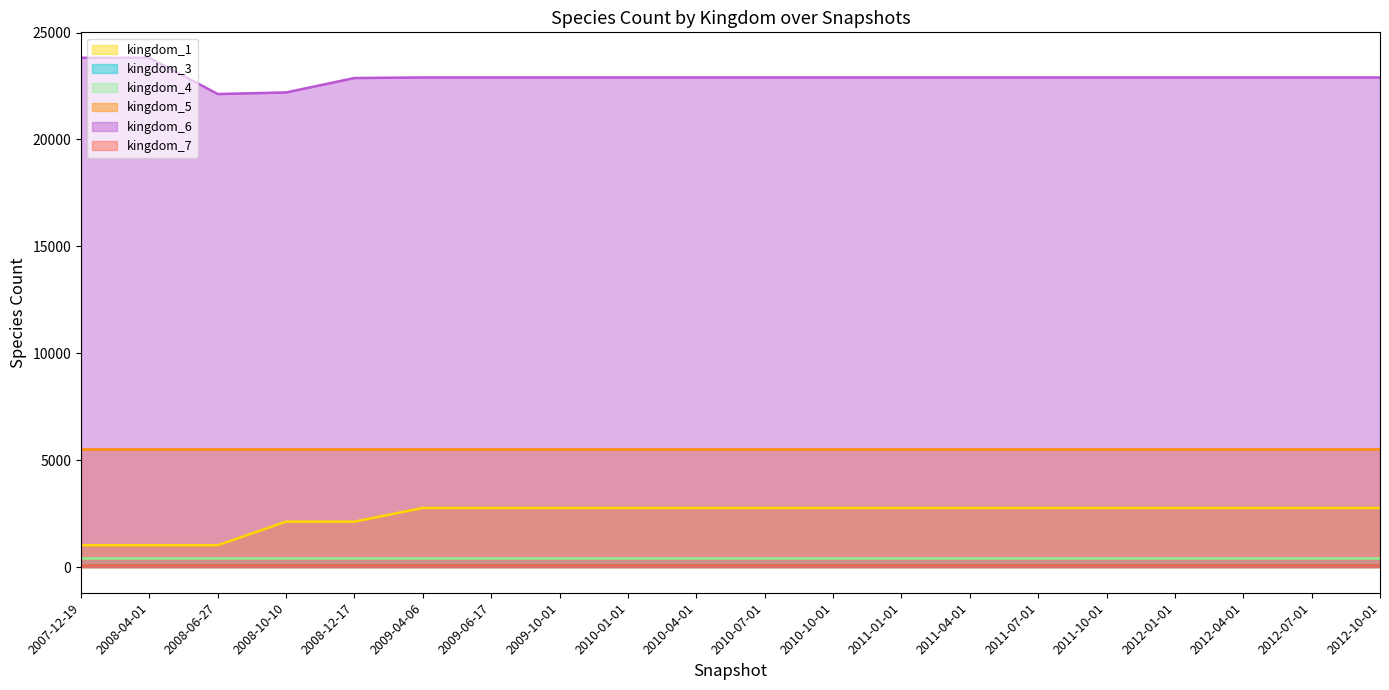

Reading left to right, transcribe all the data shown in this chart.

kingdom_1: 2007-12-19=1031	2008-04-01=1031	2008-06-27=1031	2008-10-10=2133	2008-12-17=2133	2009-04-06=2774	2009-06-17=2774	2009-10-01=2774	2010-01-01=2774	2010-04-01=2774	2010-07-01=2774	2010-10-01=2774	2011-01-01=2774	2011-04-01=2774	2011-07-01=2774	2011-10-01=2774	2012-01-01=2774	2012-04-01=2774	2012-07-01=2774	2012-10-01=2774
kingdom_3: 2007-12-19=90	2008-04-01=90	2008-06-27=90	2008-10-10=90	2008-12-17=90	2009-04-06=90	2009-06-17=90	2009-10-01=90	2010-01-01=90	2010-04-01=90	2010-07-01=90	2010-10-01=90	2011-01-01=90	2011-04-01=90	2011-07-01=90	2011-10-01=90	2012-01-01=90	2012-04-01=90	2012-07-01=90	2012-10-01=90
kingdom_4: 2007-12-19=451	2008-04-01=451	2008-06-27=451	2008-10-10=451	2008-12-17=451	2009-04-06=451	2009-06-17=451	2009-10-01=451	2010-01-01=451	2010-04-01=451	2010-07-01=451	2010-10-01=451	2011-01-01=451	2011-04-01=451	2011-07-01=451	2011-10-01=451	2012-01-01=451	2012-04-01=451	2012-07-01=451	2012-10-01=451
kingdom_5: 2007-12-19=5541	2008-04-01=5541	2008-06-27=5541	2008-10-10=5541	2008-12-17=5541	2009-04-06=5541	2009-06-17=5541	2009-10-01=5541	2010-01-01=5541	2010-04-01=5541	2010-07-01=5541	2010-10-01=5541	2011-01-01=5541	2011-04-01=5541	2011-07-01=5541	2011-10-01=5541	2012-01-01=5541	2012-04-01=5541	2012-07-01=5541	2012-10-01=5541
kingdom_6: 2007-12-19=23817	2008-04-01=23817	2008-06-27=22124	2008-10-10=22198	2008-12-17=22873	2009-04-06=22898	2009-06-17=22898	2009-10-01=22898	2010-01-01=22898	2010-04-01=22898	2010-07-01=22898	2010-10-01=22898	2011-01-01=22898	2011-04-01=22898	2011-07-01=22898	2011-10-01=22898	2012-01-01=22898	2012-04-01=22898	2012-07-01=22898	2012-10-01=22898
kingdom_7: 2007-12-19=87	2008-04-01=87	2008-06-27=87	2008-10-10=87	2008-12-17=87	2009-04-06=87	2009-06-17=87	2009-10-01=87	2010-01-01=87	2010-04-01=87	2010-07-01=87	2010-10-01=87	2011-01-01=87	2011-04-01=87	2011-07-01=87	2011-10-01=87	2012-01-01=87	2012-04-01=87	2012-07-01=87	2012-10-01=87